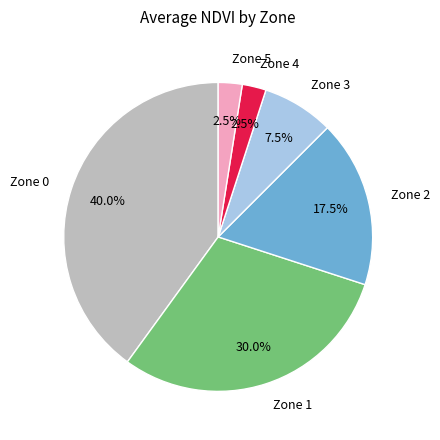

Is it true that Zone 1 is 37% of the pie?

False